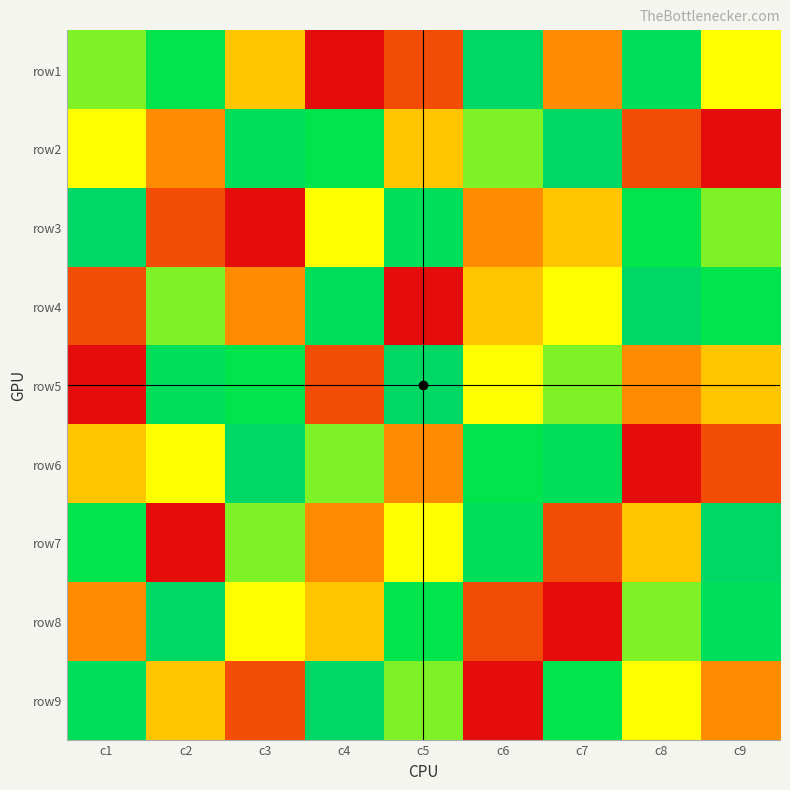

Between c7 and c9, which series saw the biggest shift?

row2